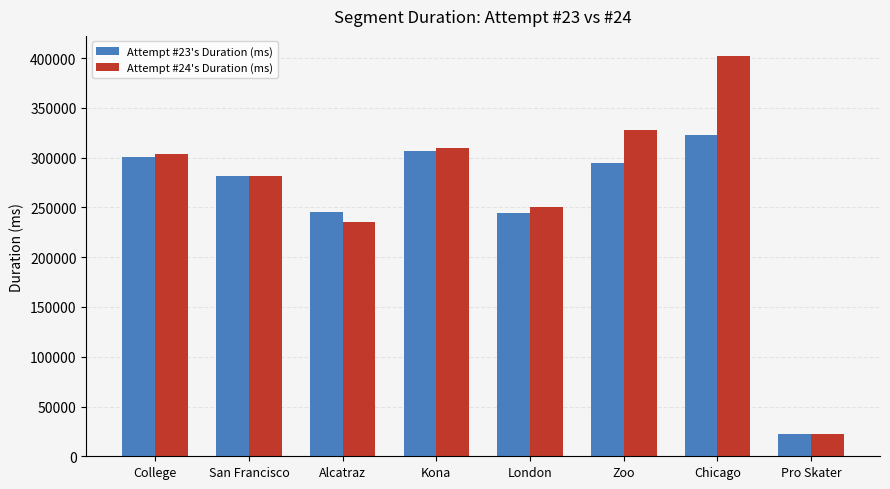

The value of Attempt #23's Duration (ms) at Alcatraz is 337759. True or false?

False